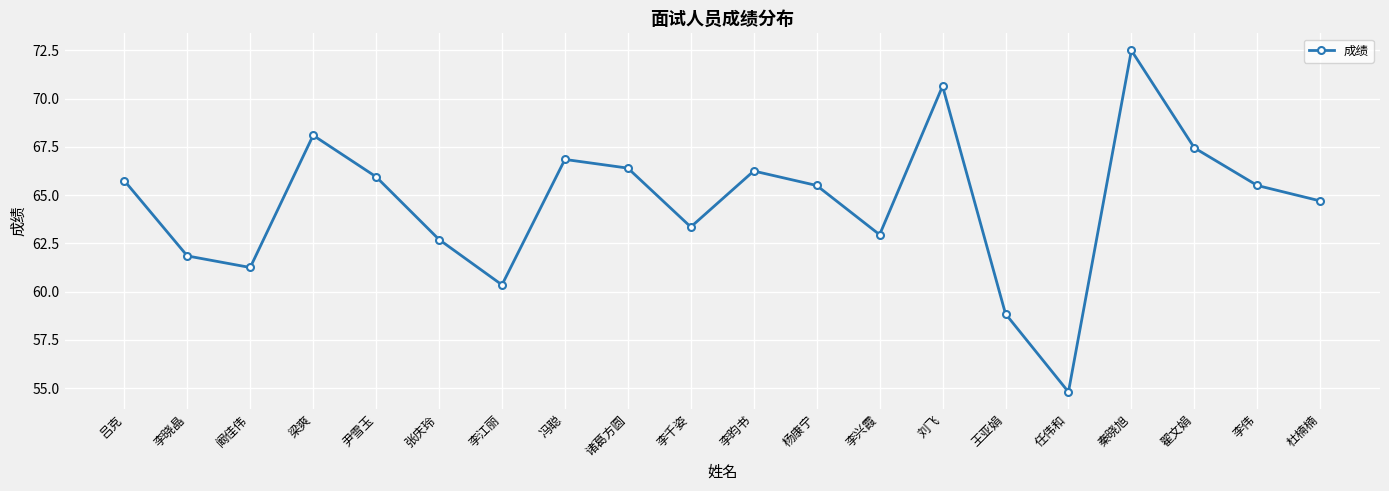

How many data points does each series have?

20